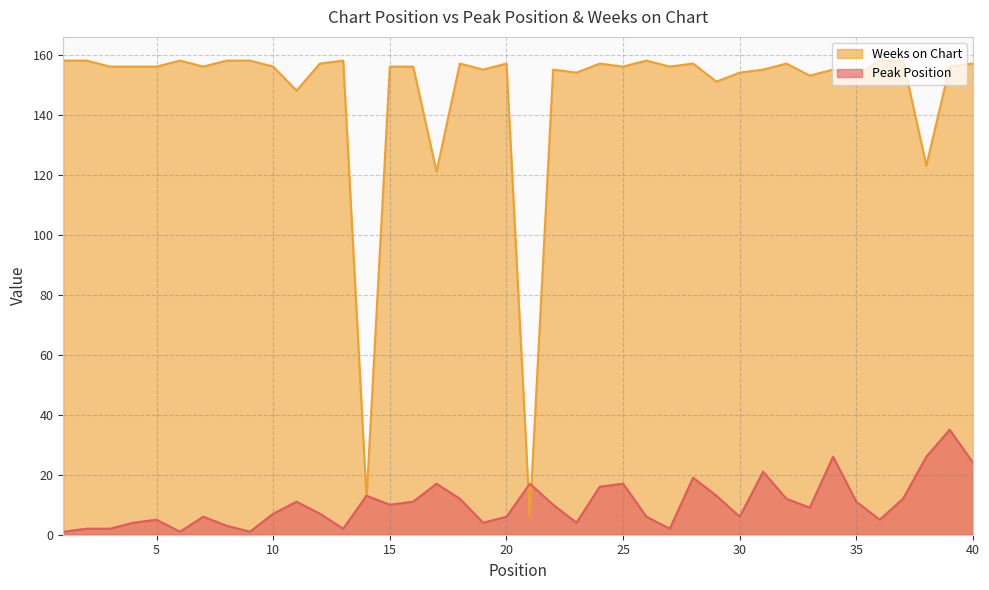

True or false: Weeks on Chart has more than 1 interior local peaks.

True